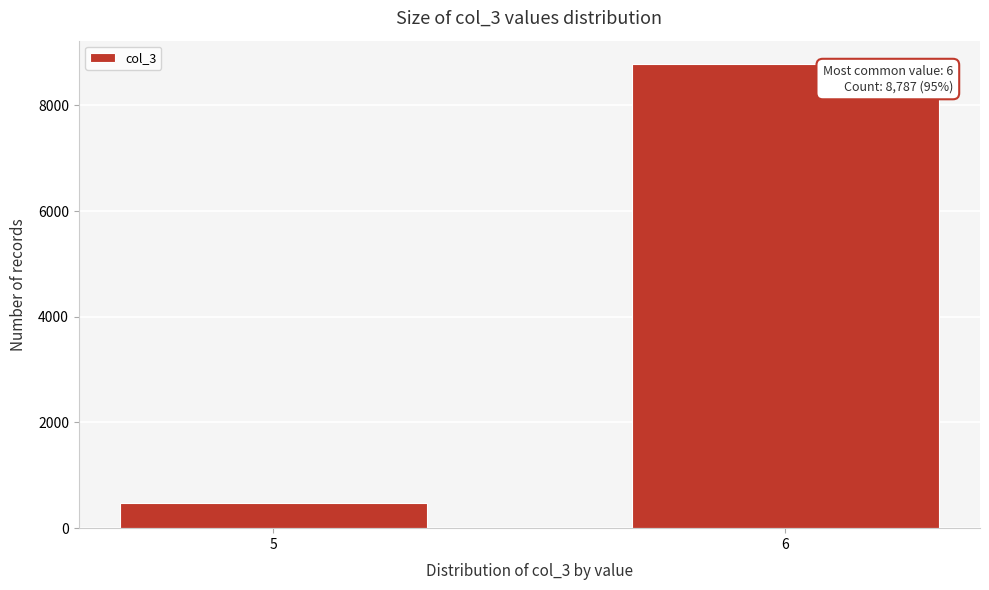

Reading left to right, extract all data points from this chart.

5=477	6=8787